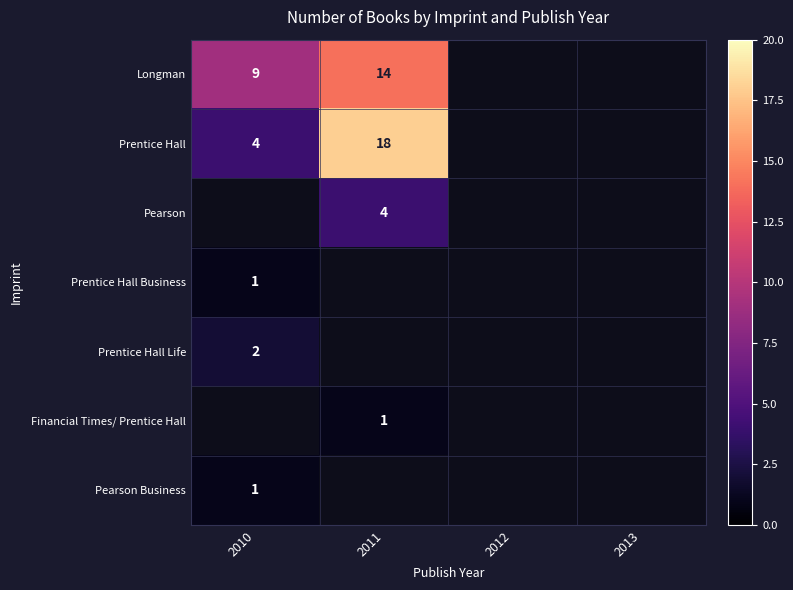

The value of Prentice Hall at 2010 is 6. True or false?

False